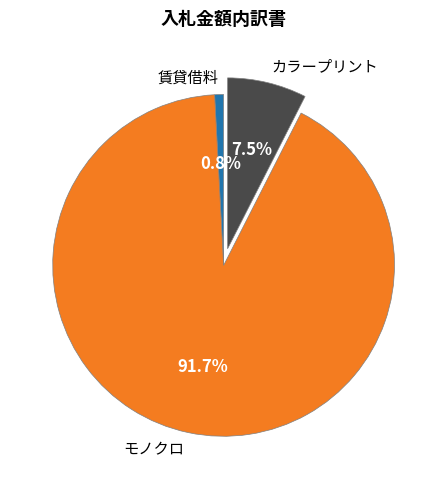

Which category has the smallest portion of the pie?

賃貸借料